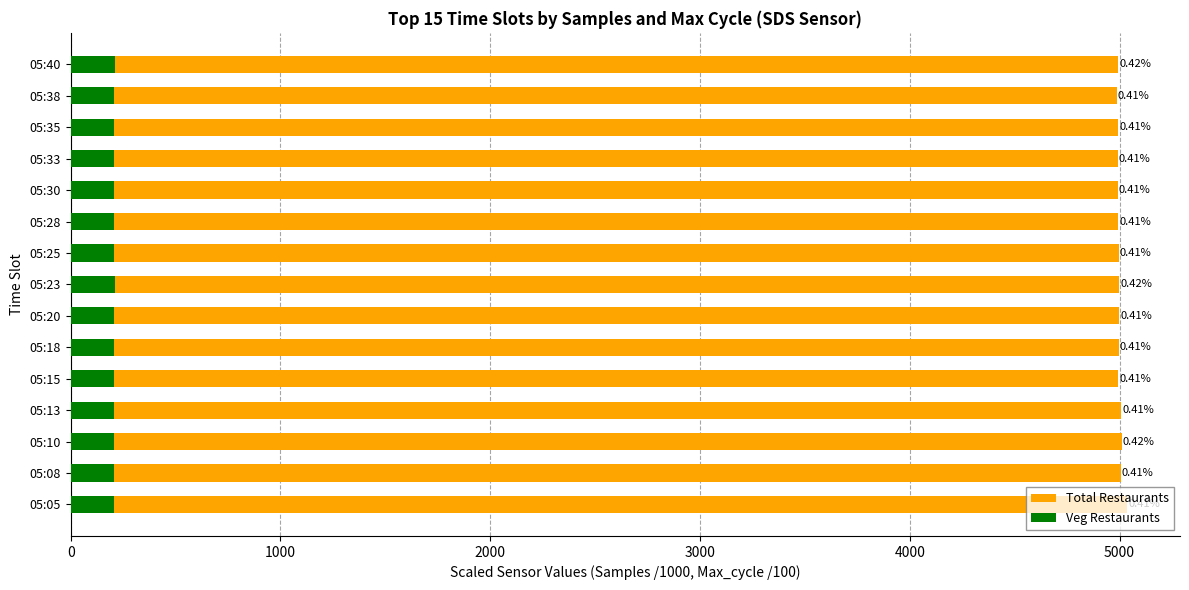

What is the average value of the Veg Restaurants series?

206.0